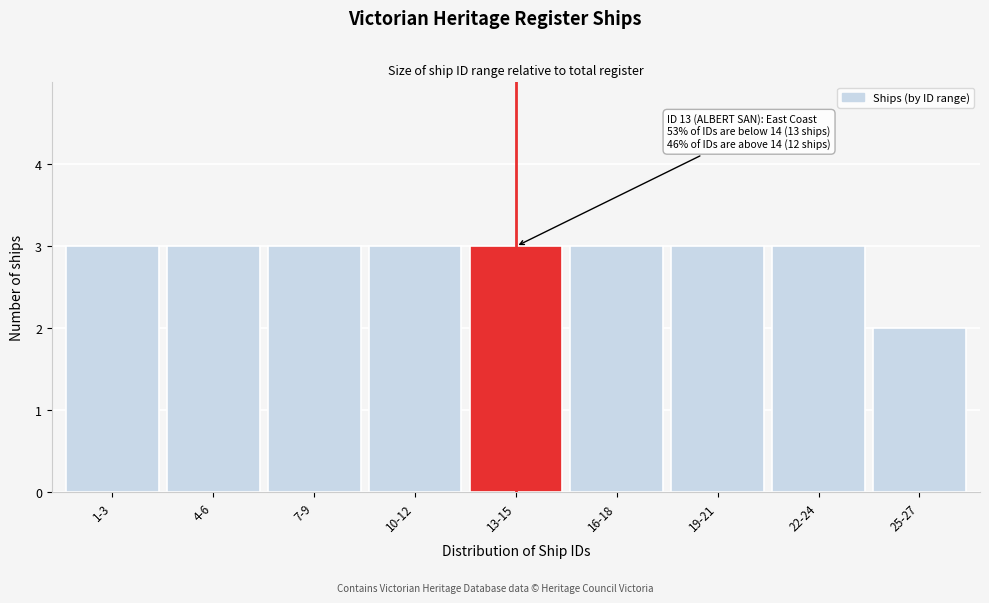

Reading left to right, transcribe all the data shown in this chart.

3	3	3	3	3	3	3	3	2